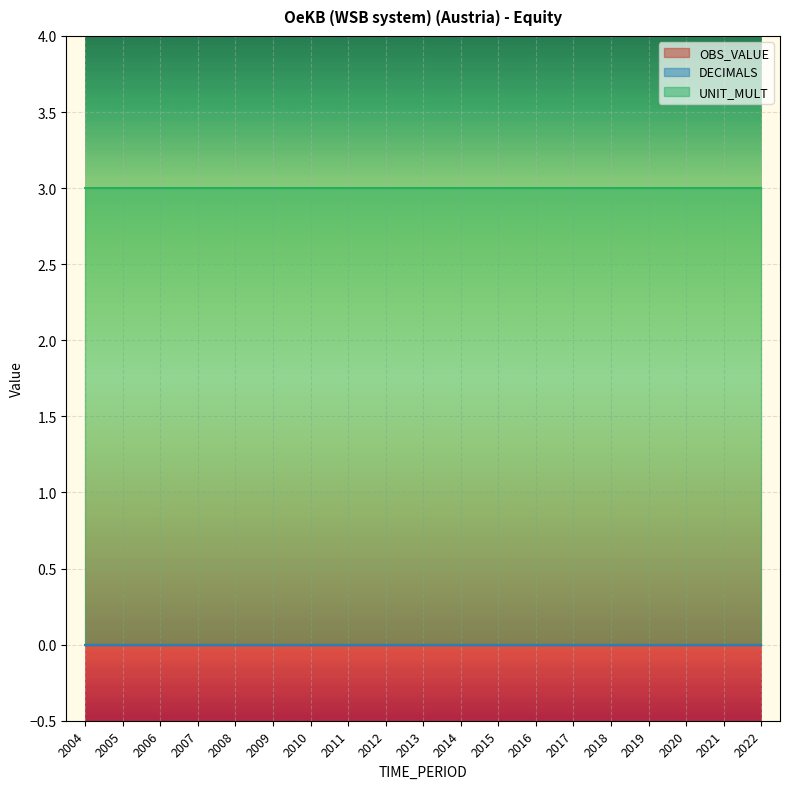

The value of DECIMALS at 2021 is 0. True or false?

True